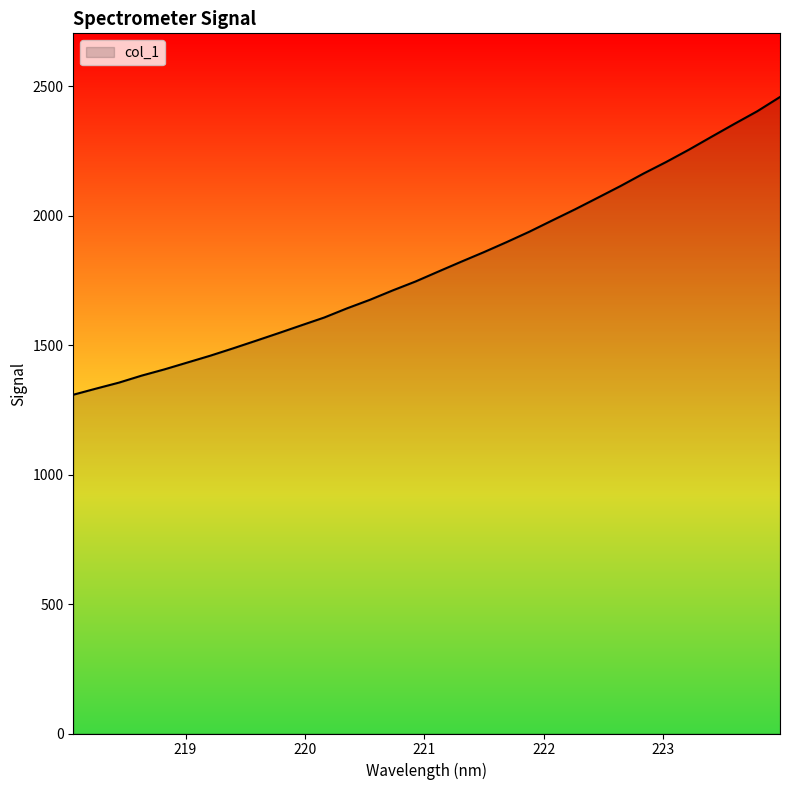

What is the difference between the maximum and minimum values?

1150.1